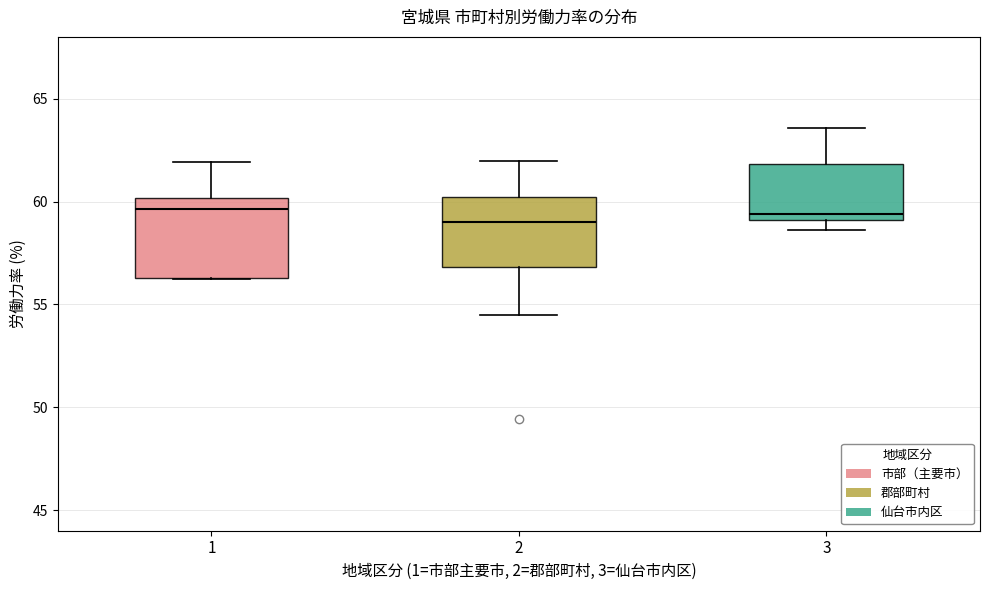

Which box is the tallest, from its lower edge to its upper edge?

1